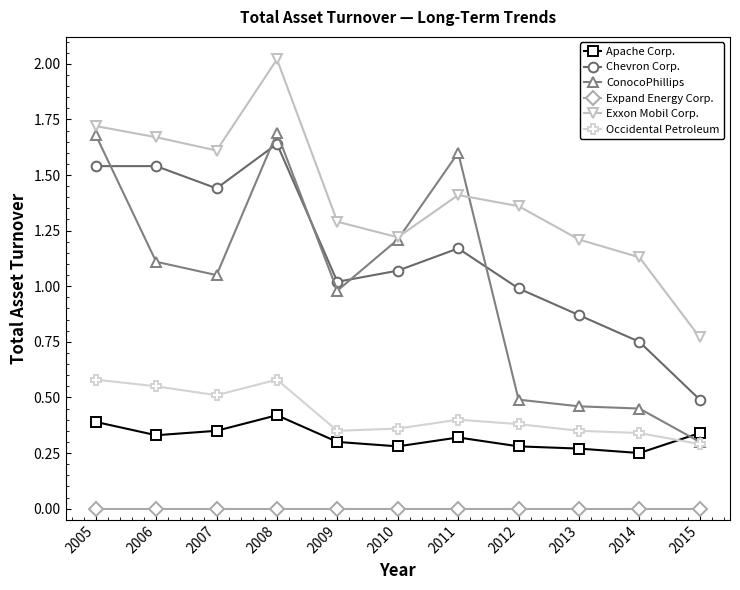

Which series has the largest total across all categories?

Exxon Mobil Corp.